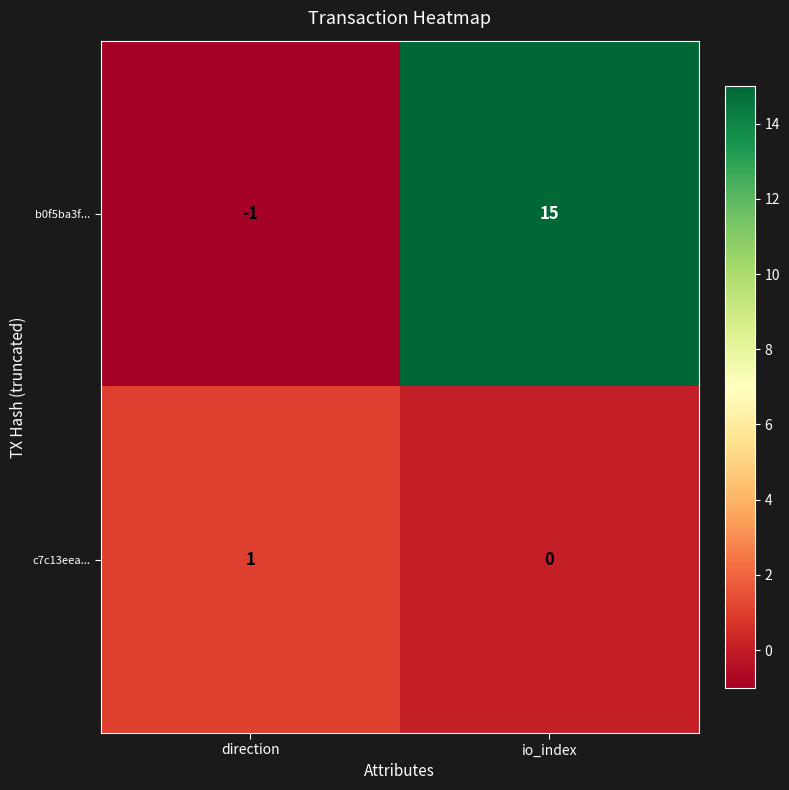

Which series has the largest total across all categories?

b0f5ba3f...